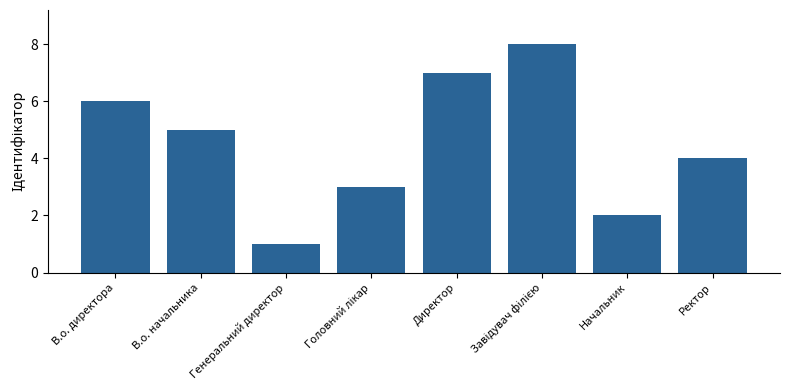

What is the difference between the second highest and minimum values?

6